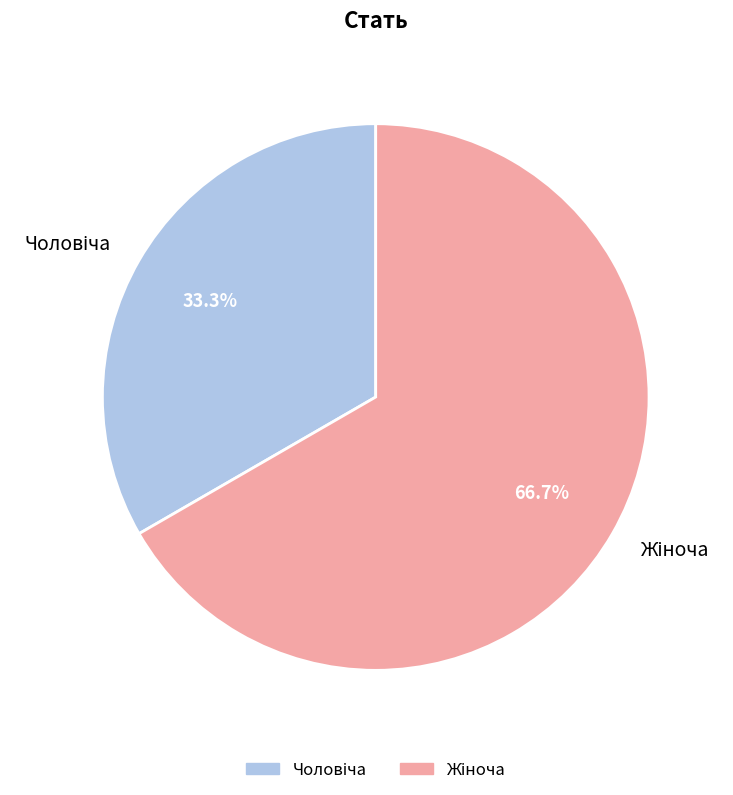

Does any single category account for the majority?

Yes